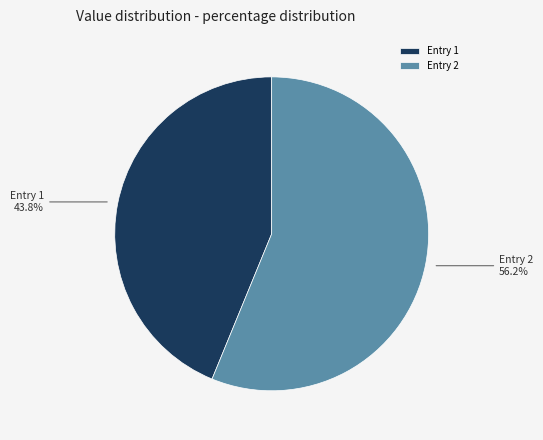

Which category accounts for the majority?

Entry 2